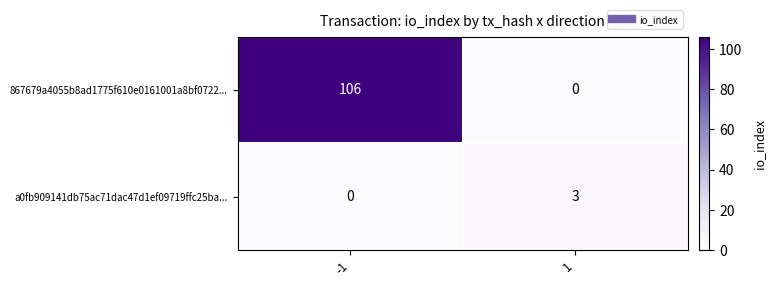

How many distinct data groups are displayed?

2